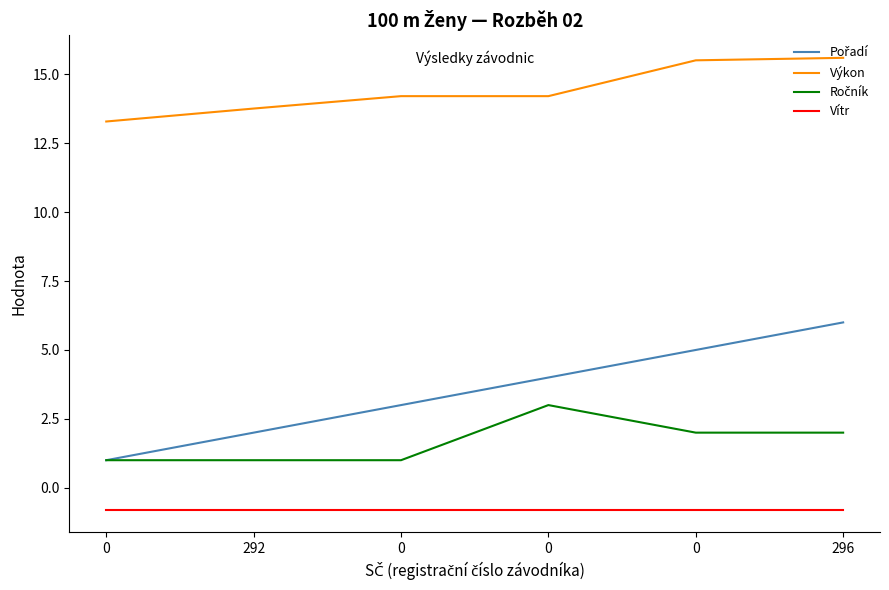

Does the chart have visible grid lines?

No